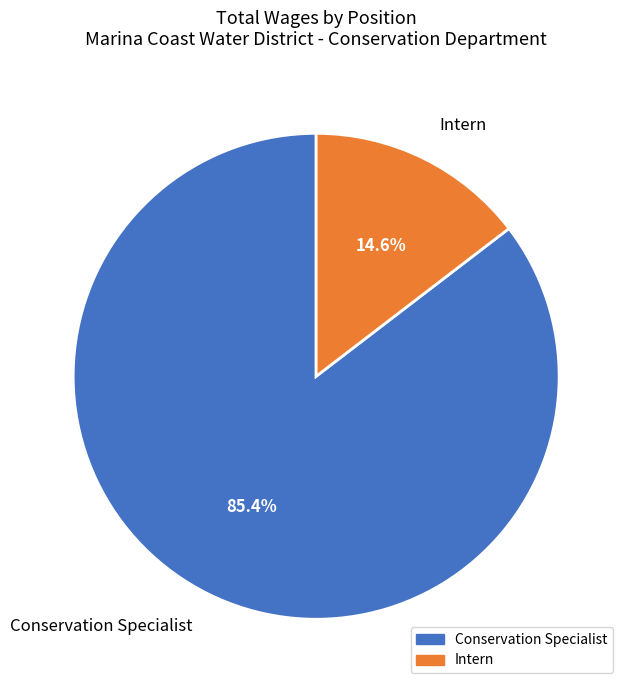

Rank the categories by value from highest to lowest.

Conservation Specialist, Intern